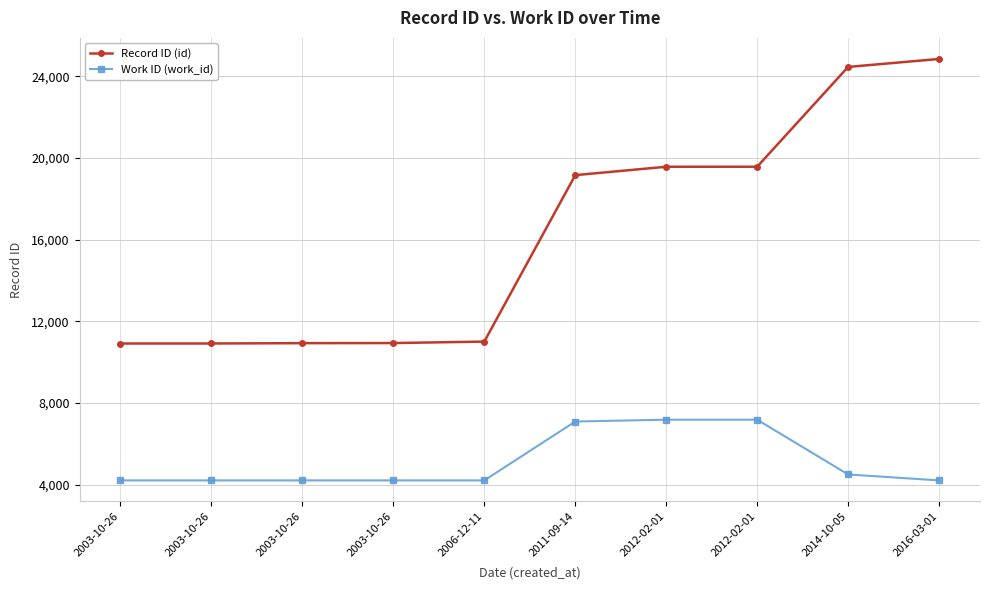

Is this an area chart (filled region under the line)?

No